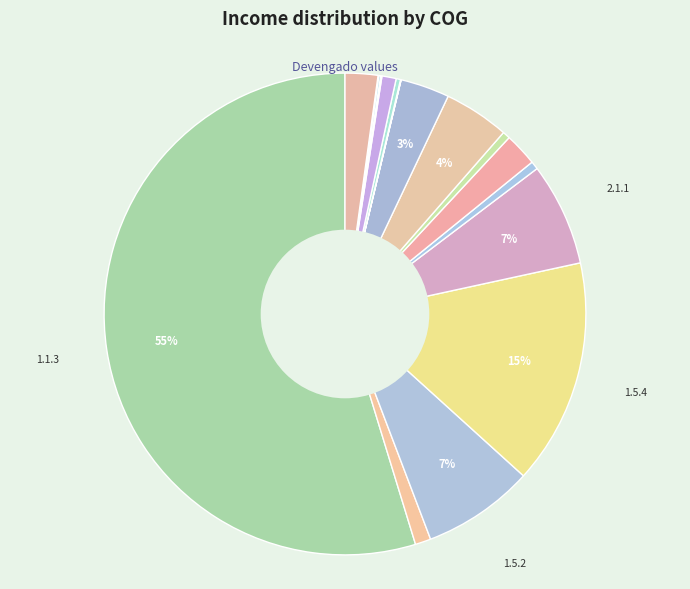

Rank the categories by value from highest to lowest.

1.1.3, 1.5.4, 1.5.2, 2.1.1, 2.6.1, 3.1.1, 2.1.6, 3.4.4, 1.3.2, 3.1.5, 2.1.5, 2.5.3, 3.1.4, 3.2.7, 3.1.7, 3.4.1, 3.1.3, 3.1.2